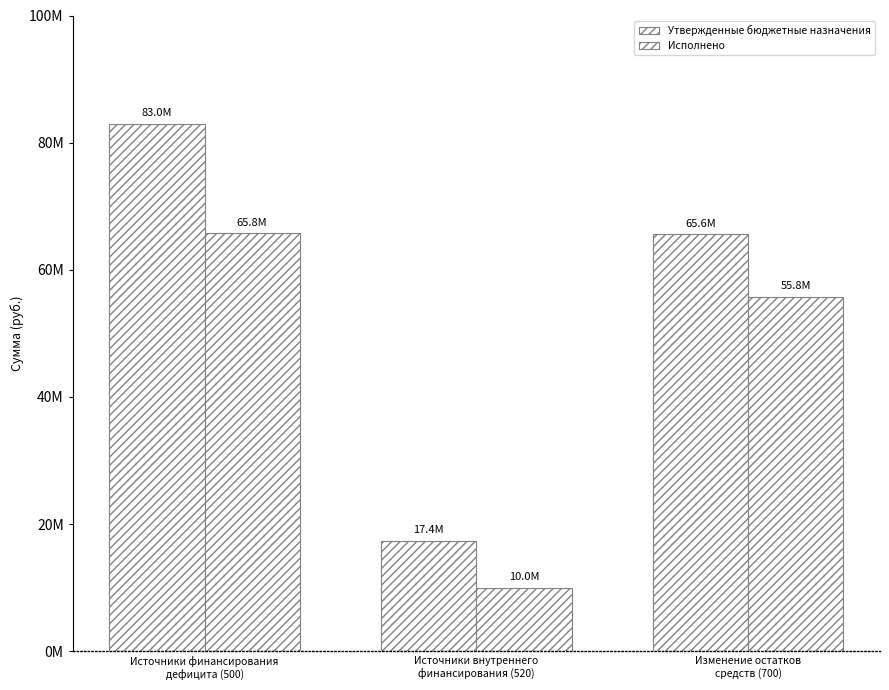

Reading left to right, what are all the values shown in this chart?

Утвержденные бюджетные назначения: Источники финансирования
дефицита (500)=82977672.9	Источники внутреннего
финансирования (520)=17395287.4	Изменение остатков
средств (700)=65582385.5
Исполнено: Источники финансирования
дефицита (500)=65760231.0	Источники внутреннего
финансирования (520)=10000000.0	Изменение остатков
средств (700)=55760231.0